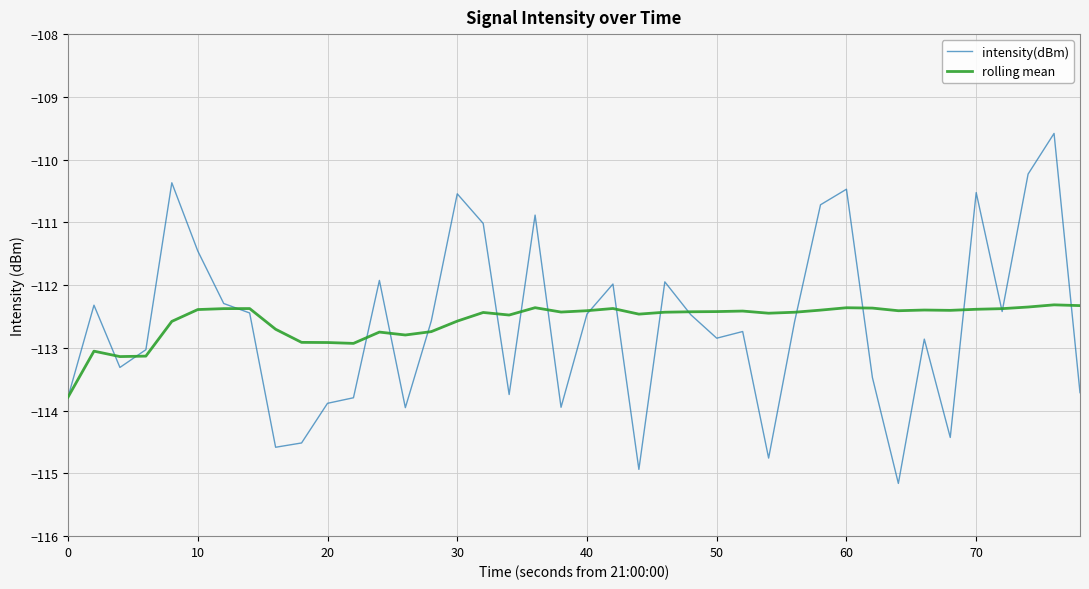

What is the maximum value shown in the chart?

-109.6